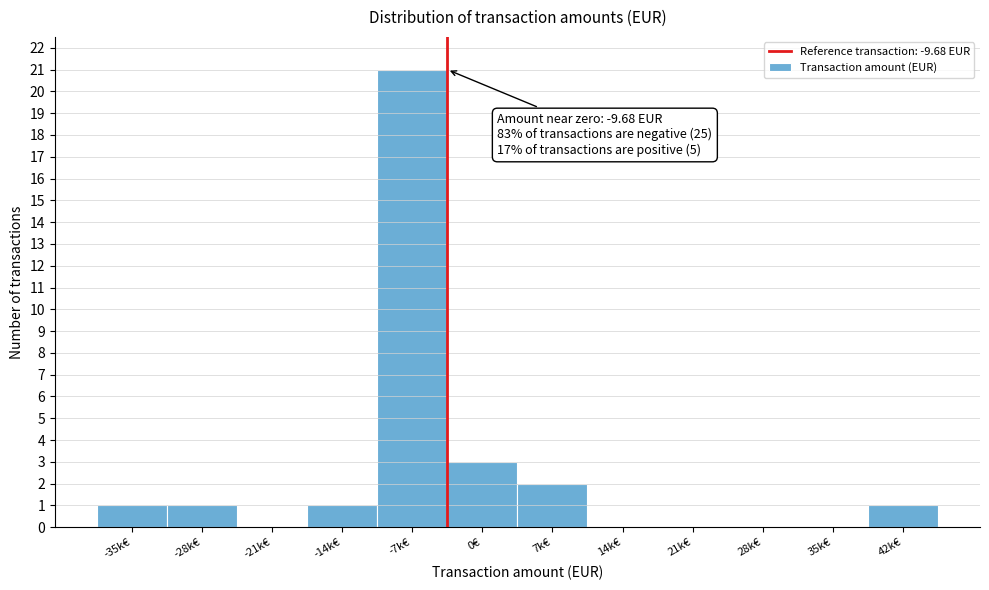

Reading right to left, extract all data points from this chart.

42k€=1	35k€=0	28k€=0	21k€=0	14k€=0	7k€=2	0€=3	-7k€=21	-14k€=1	-21k€=0	-28k€=1	-35k€=1